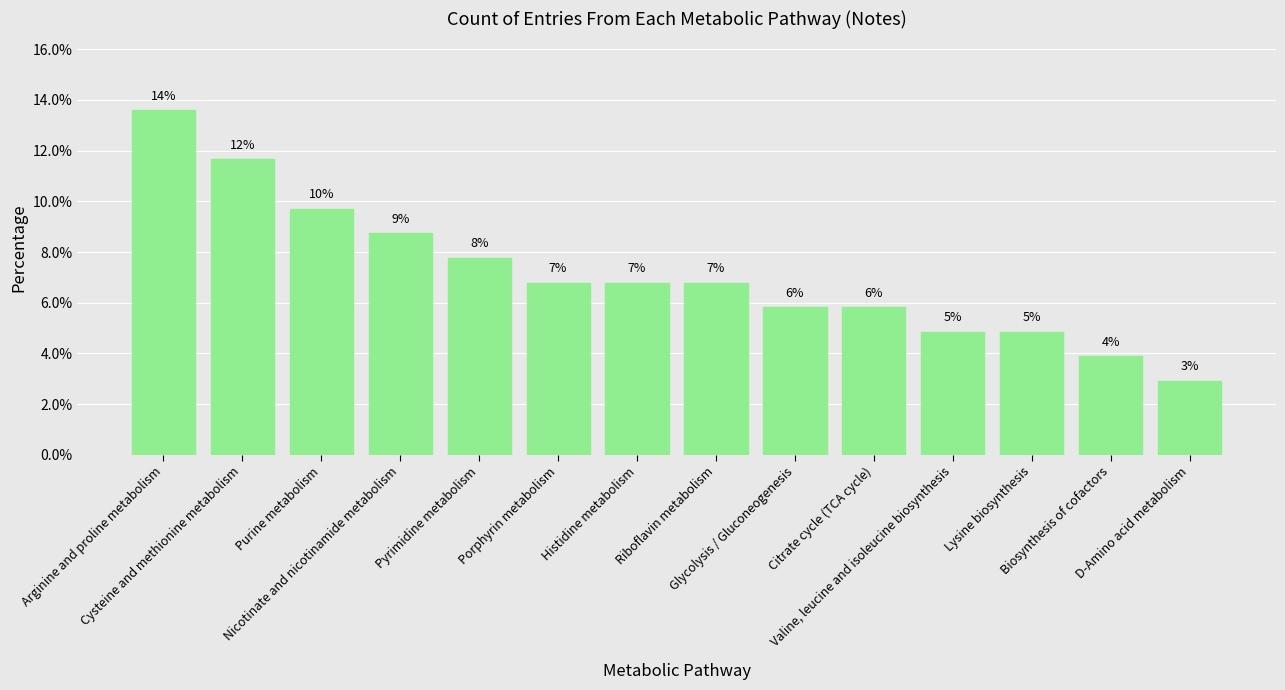

What is the sum of the values at Pyrimidine metabolism and Glycolysis / Gluconeogenesis?

13.6